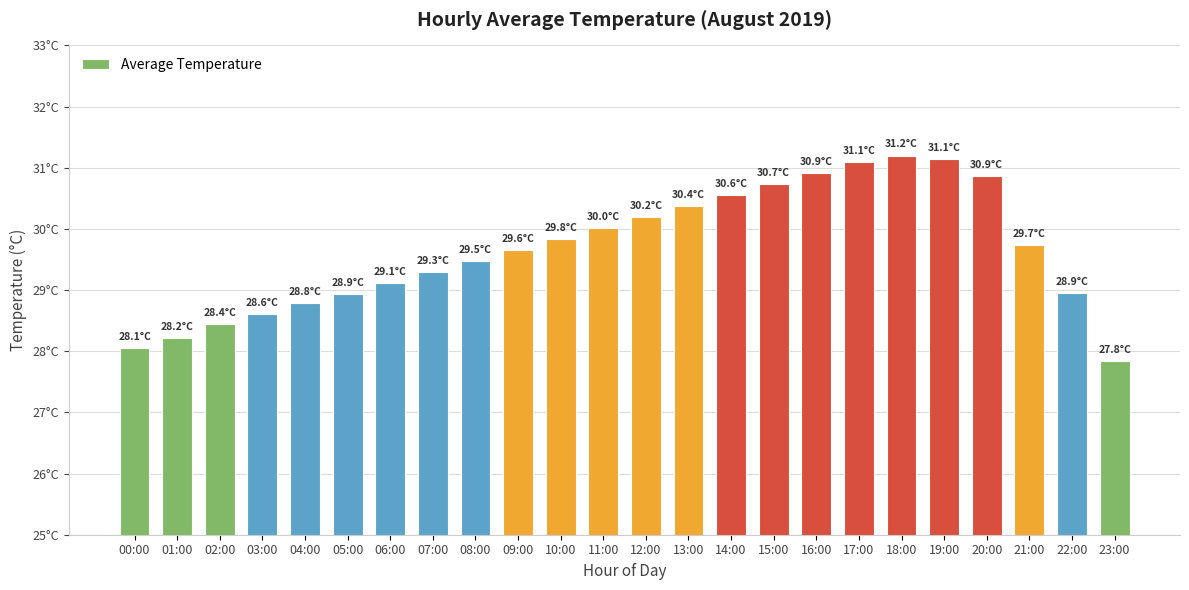

Does the chart contain stacked bars?

No